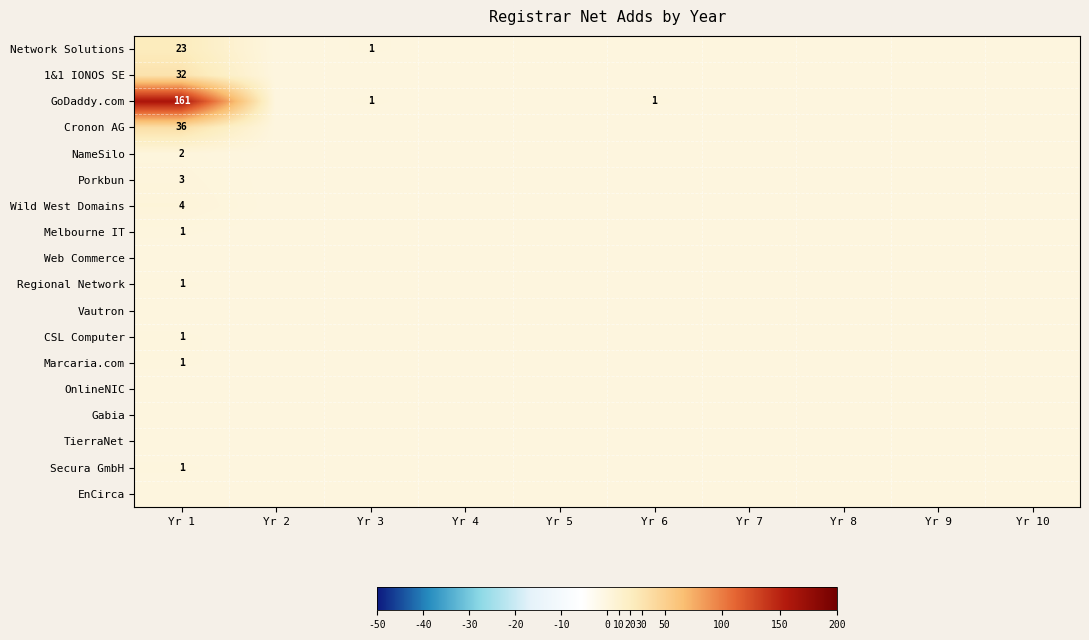

Which has a higher value, Yr 3 or Yr 5?

Yr 3